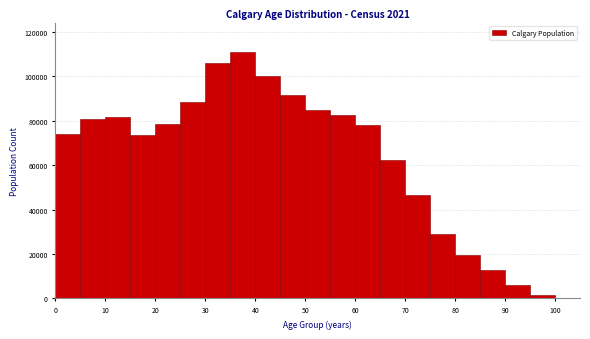

Over which range of the x-axis is the bar tallest?

35 to 40